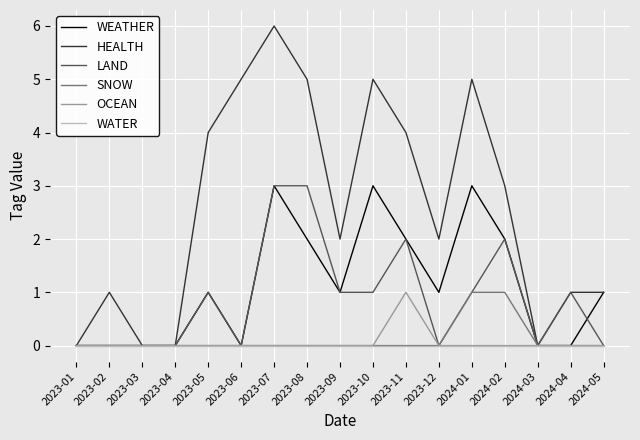

What is the difference between the second highest and second lowest values in the LAND series?

3